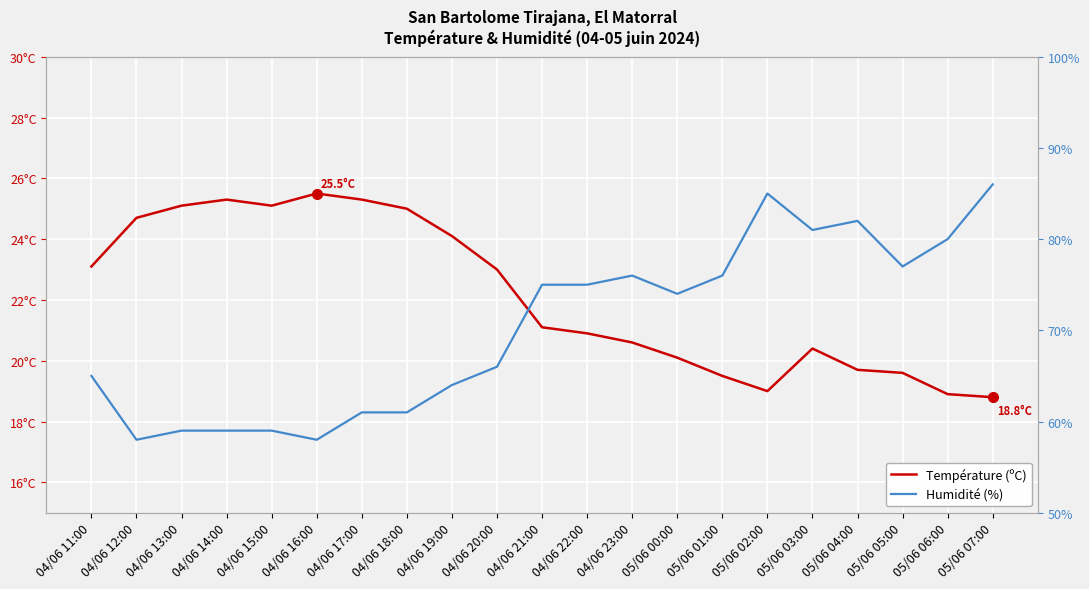

What is the difference between the Humidité (%) values at 05/06 02:00 and 04/06 13:00?

26.0